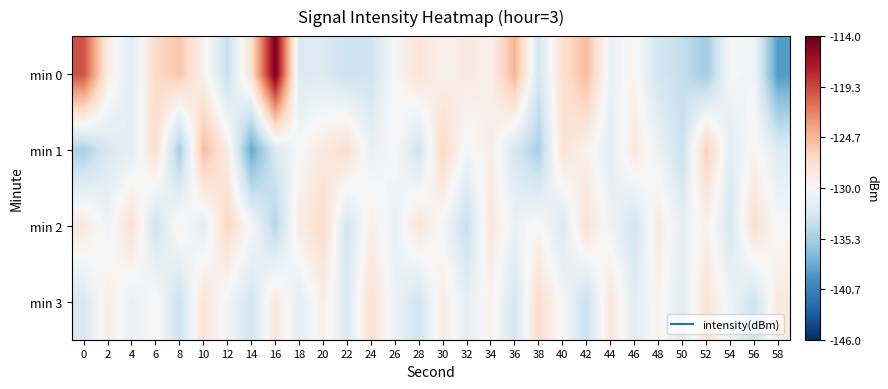

List the series in order of their overall mean, lowest first.

min 1, min 3, min 2, min 0